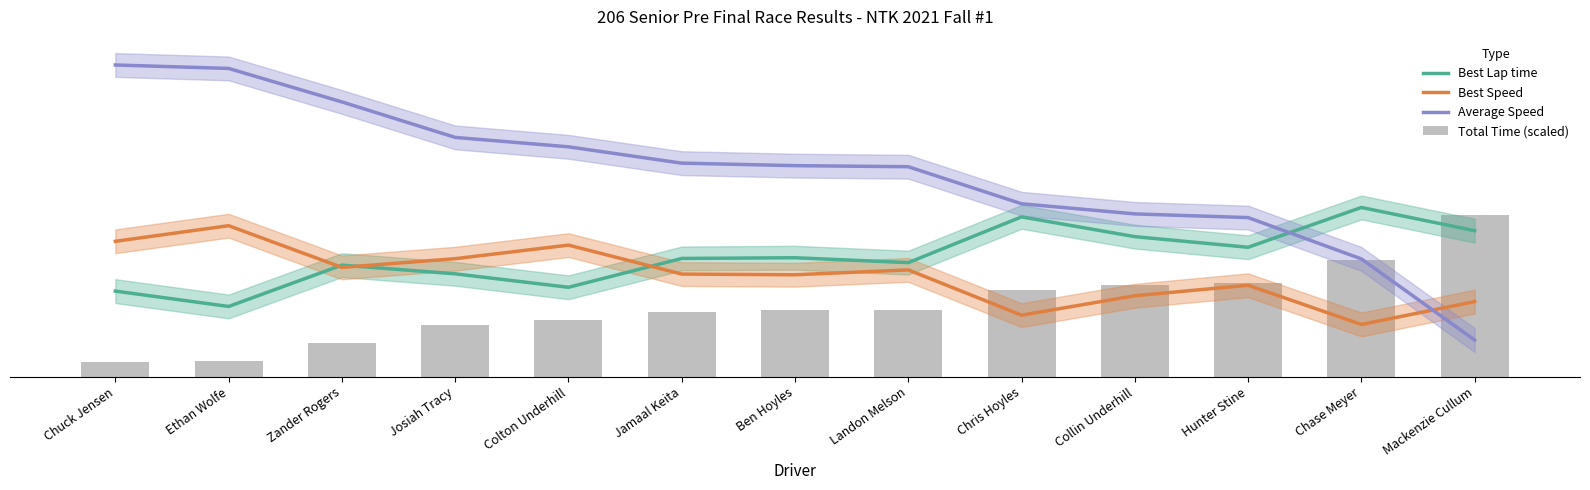

Which label corresponds to the largest value in the chart?

Chuck Jensen